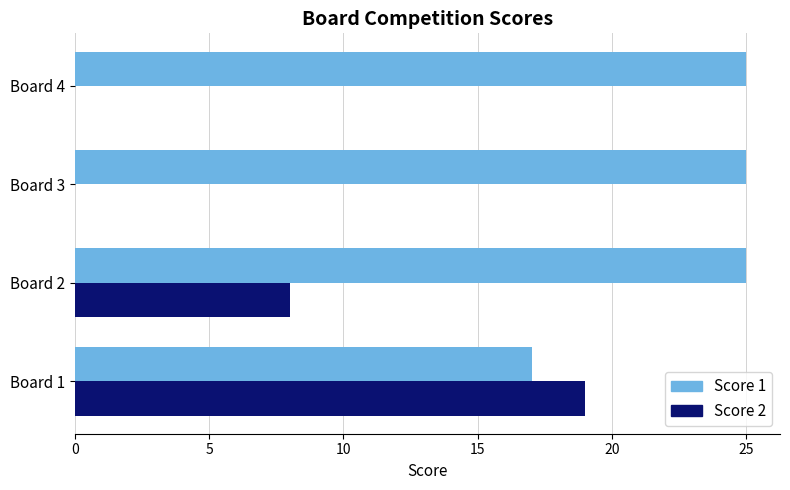

Which series changed the most between Board 1 and Board 4?

Score 2